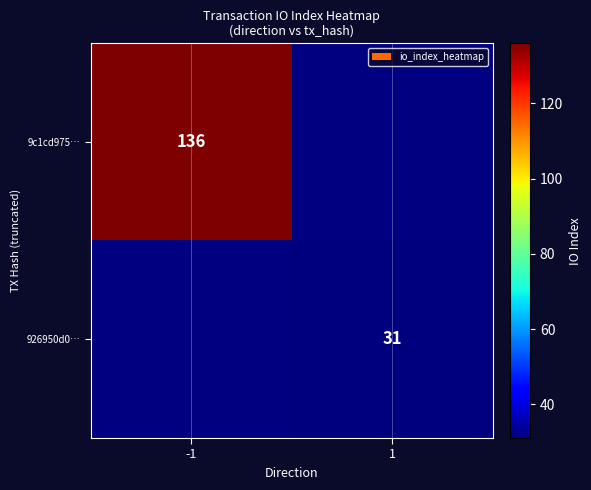

The 9c1cd975… series shows 35 at -1. True or false?

False